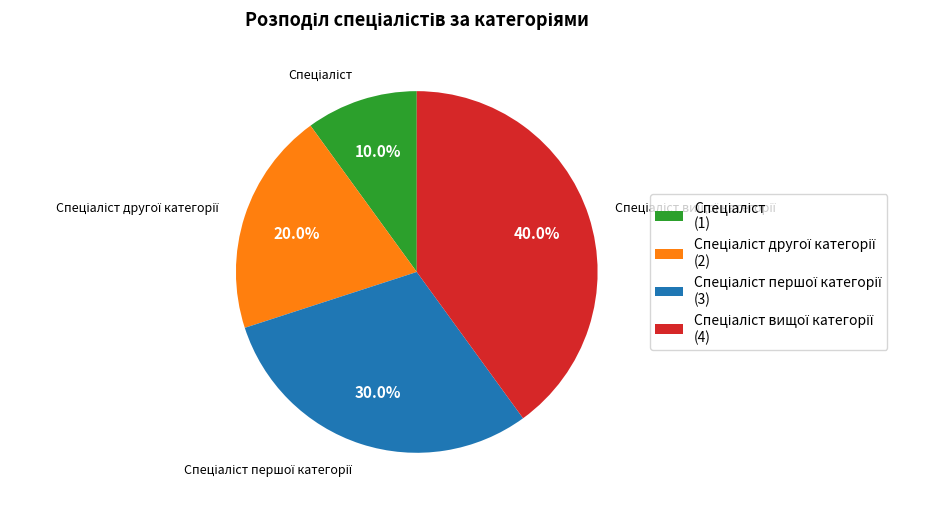

Is there any slice that represents more than half of the pie?

No